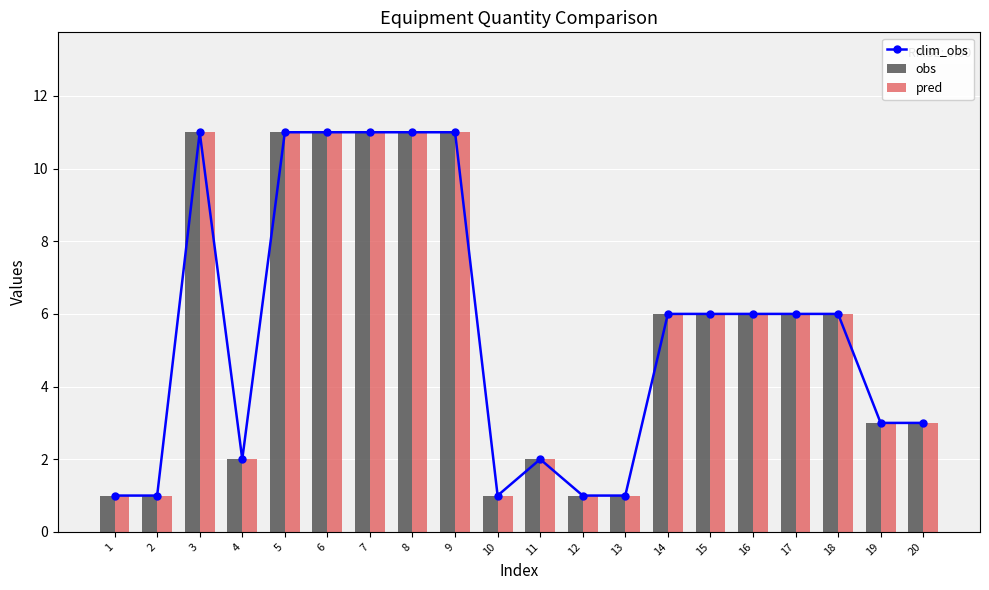

Rank the series at 3 from lowest to highest value.

clim_obs, obs, pred